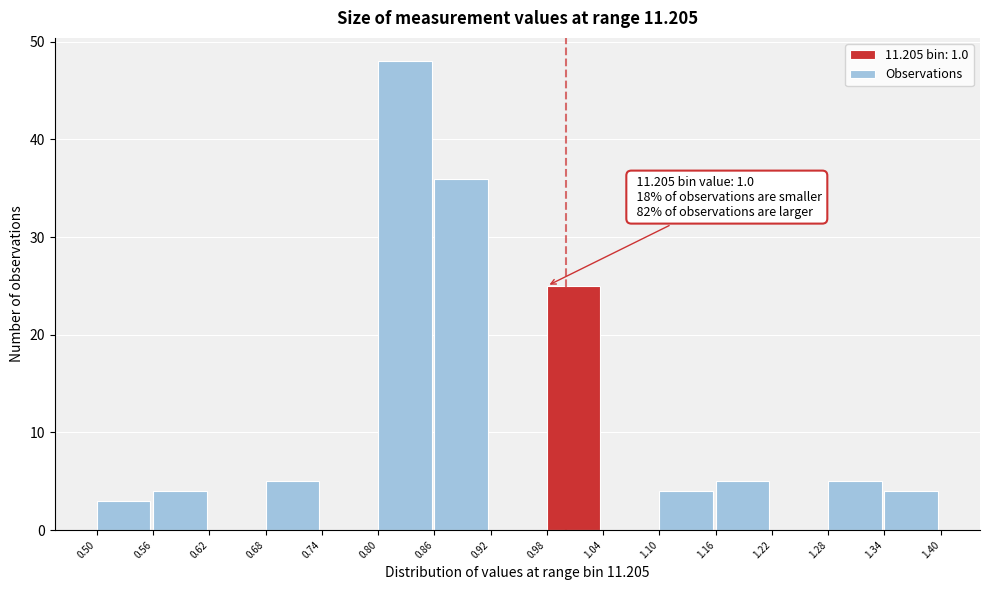

Over which range of the x-axis is the bar tallest?

0.80 to 0.86